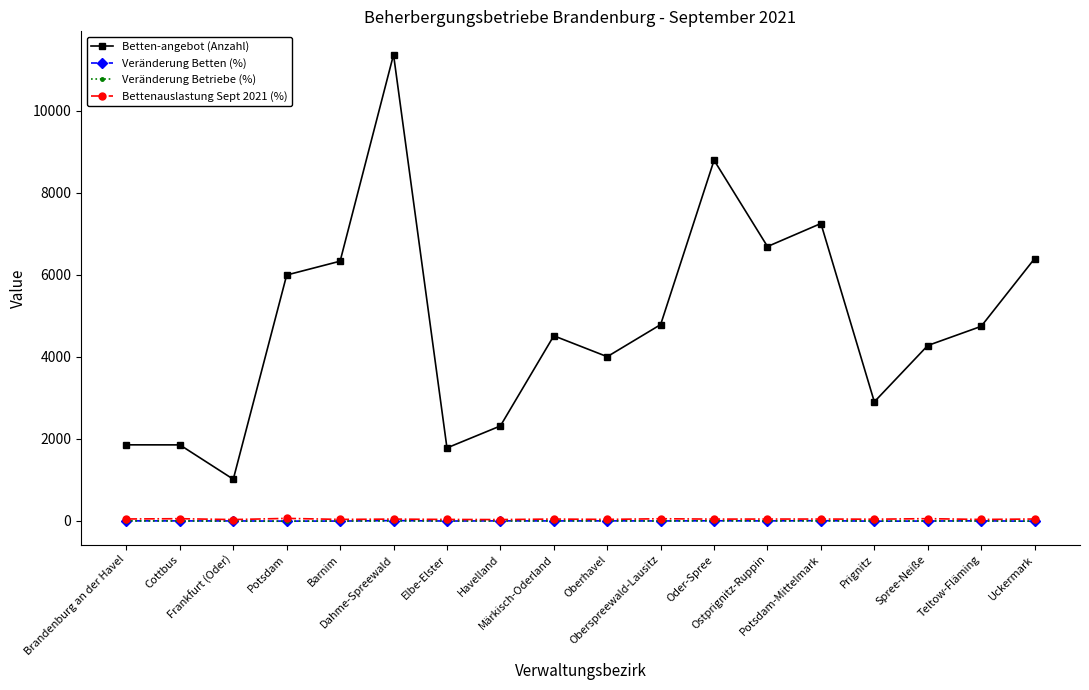

Between which two adjacent categories do Veränderung Betriebe (%) and Veränderung Betten (%) first intersect?

Potsdam and Barnim